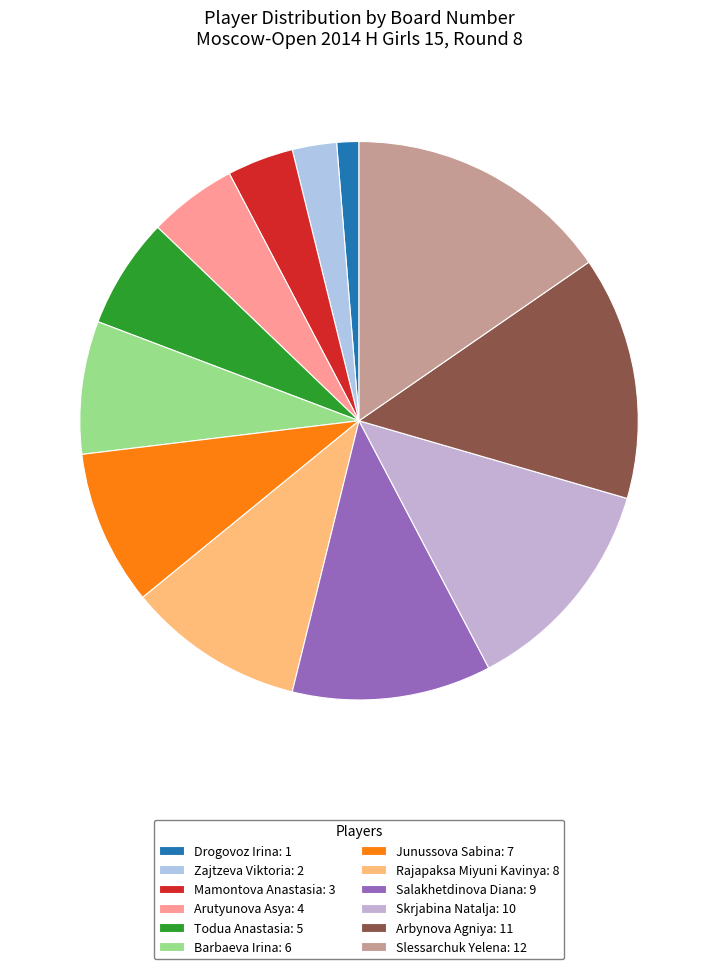

To the nearest percent, what percentage of the pie is Arutyunova Asya?

5%